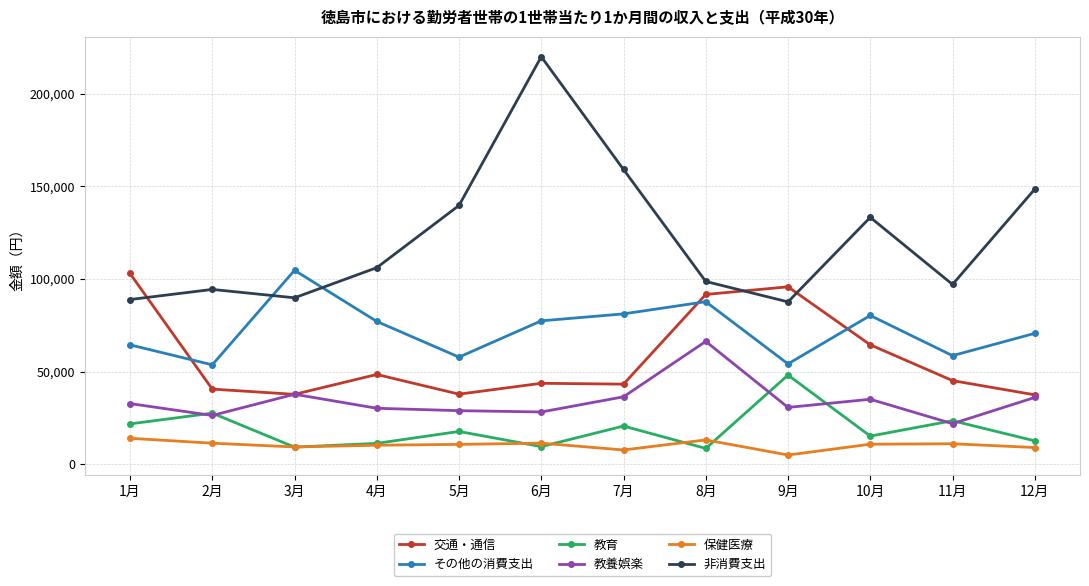

What is the difference between the maximum and minimum values in the 教養娯楽 series?

44425